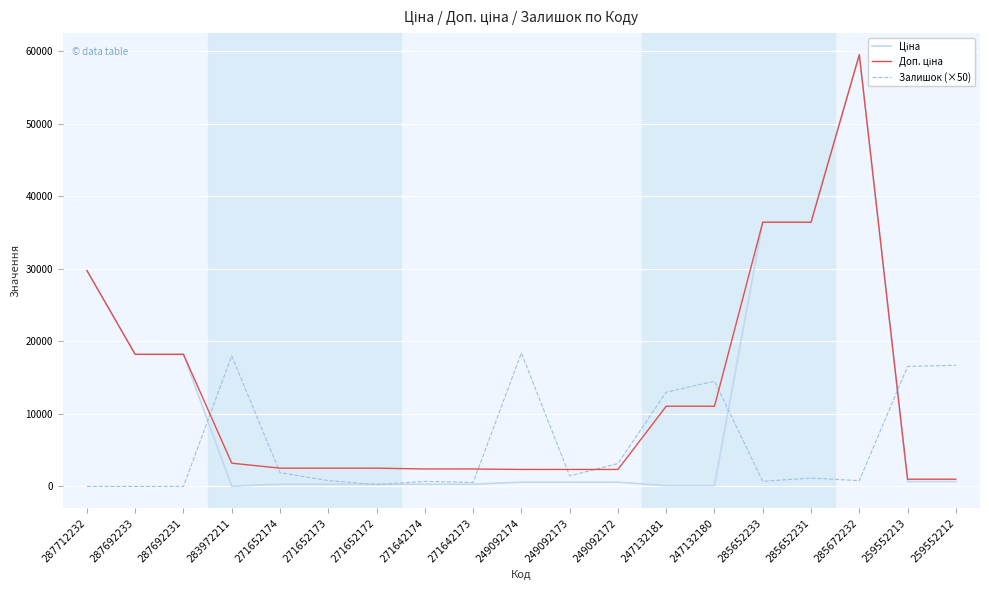

True or false: Залишок (×50) has a value of 18000.0 at 283972211.

True